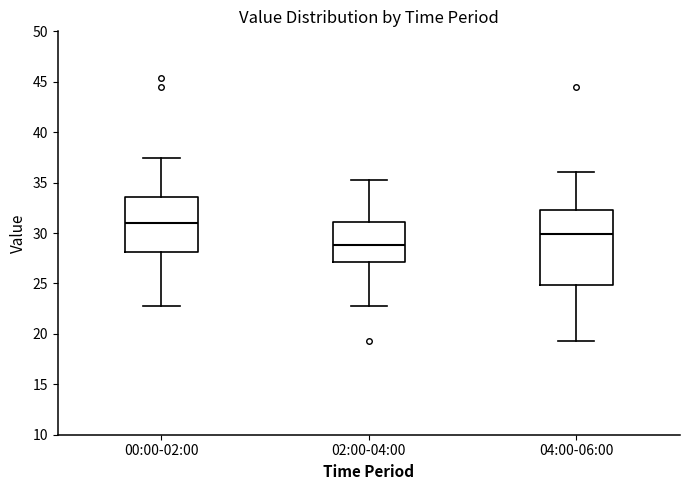

Which box is the tallest, from its lower edge to its upper edge?

04:00-06:00